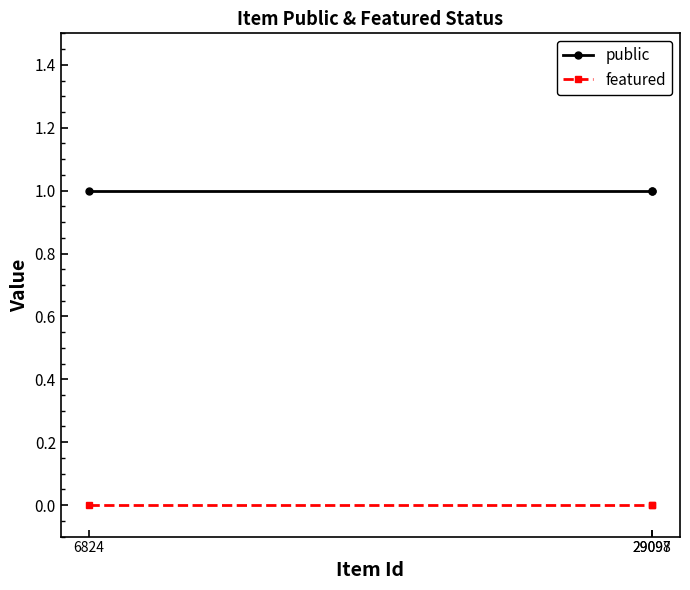

Rank the series by their average value, from highest to lowest.

public, featured